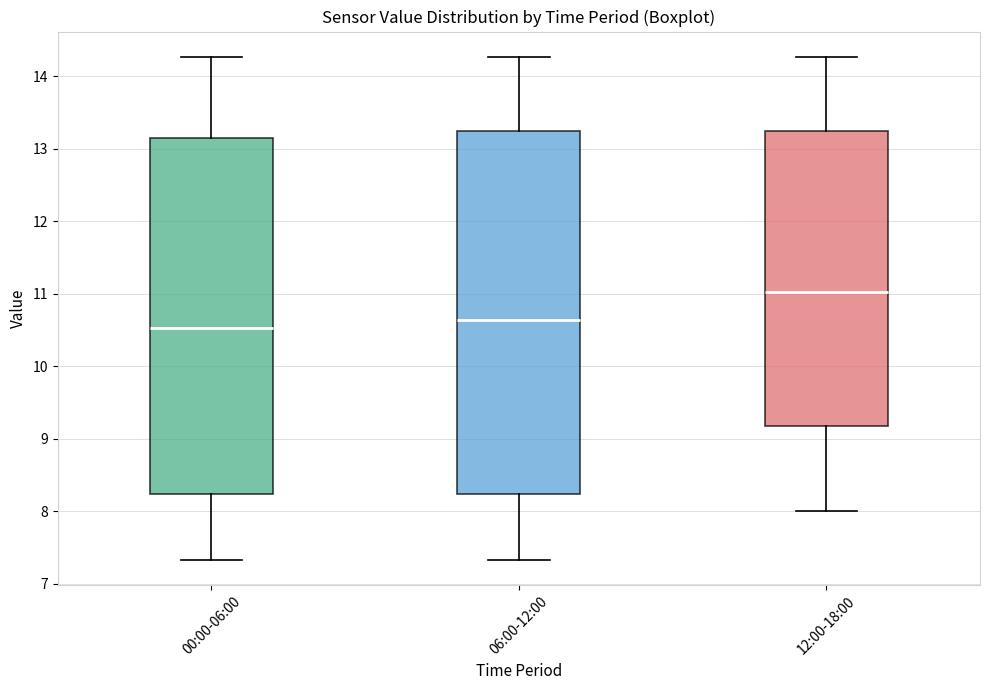

Which box has the lowest median line?

00:00-06:00